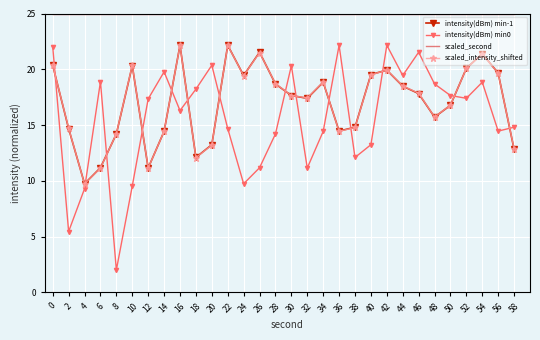

Which series changed the most between 36 and 54?

intensity(dBm) min-1